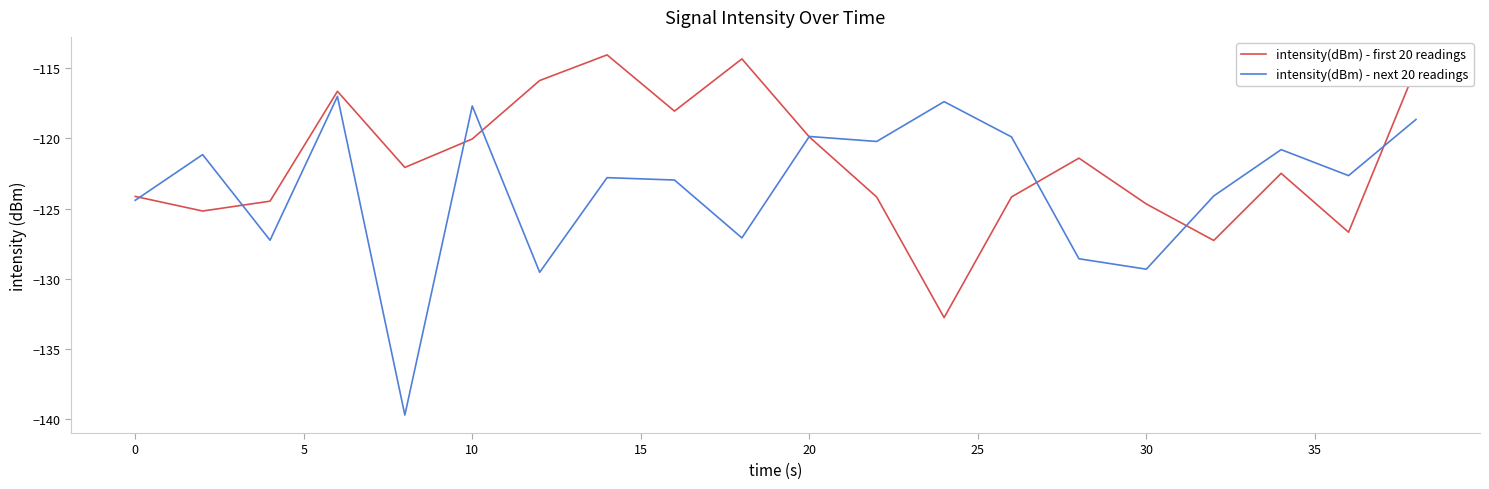

Which series has the largest total across all categories?

intensity(dBm) - first 20 readings